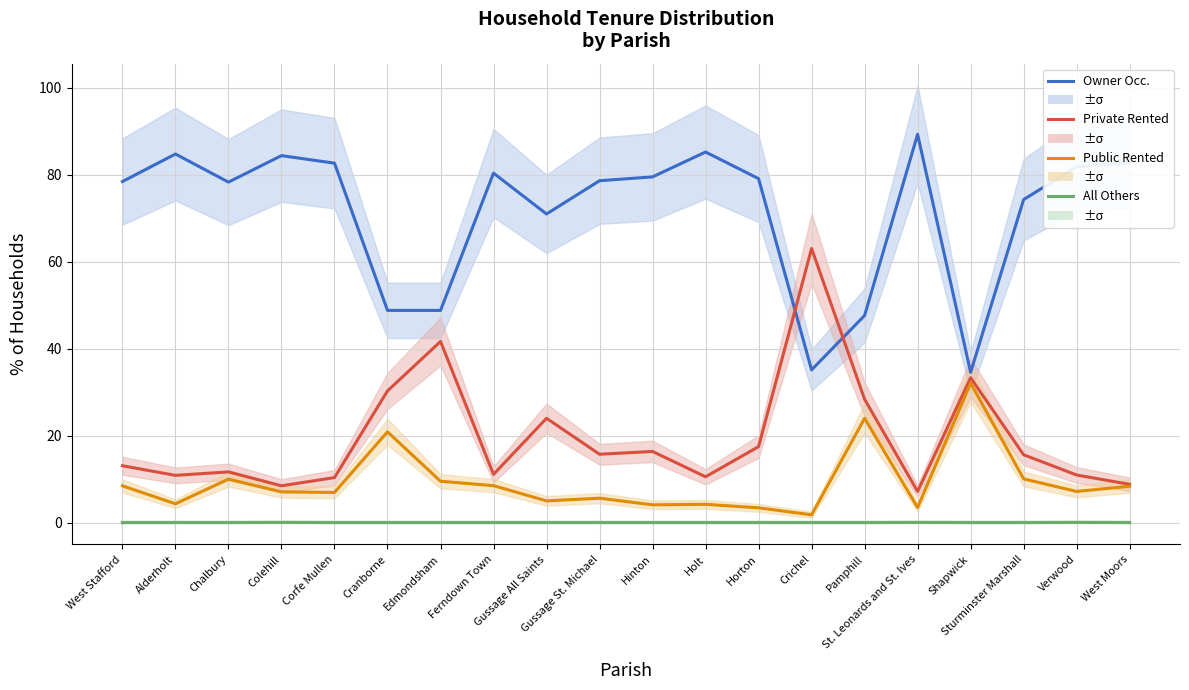

Count the number of categories in the chart.

20